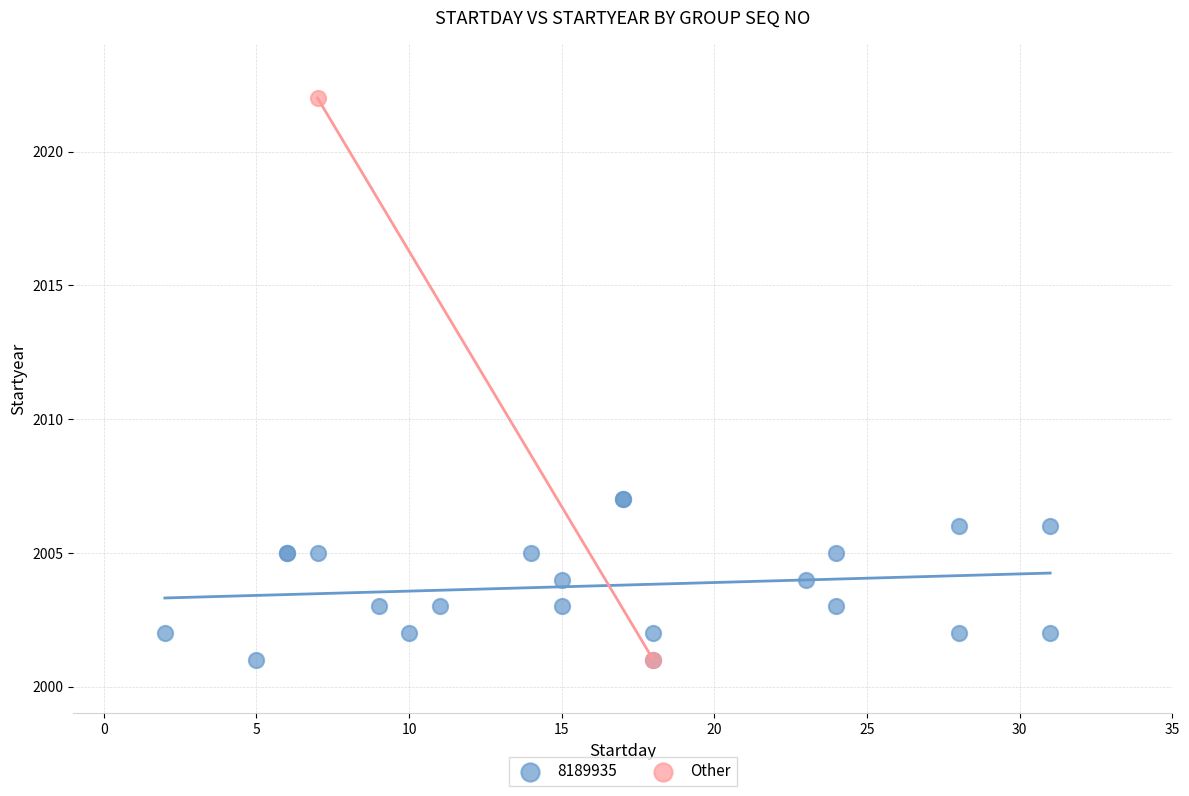

What are all the series names shown in the legend?

8189935, Other